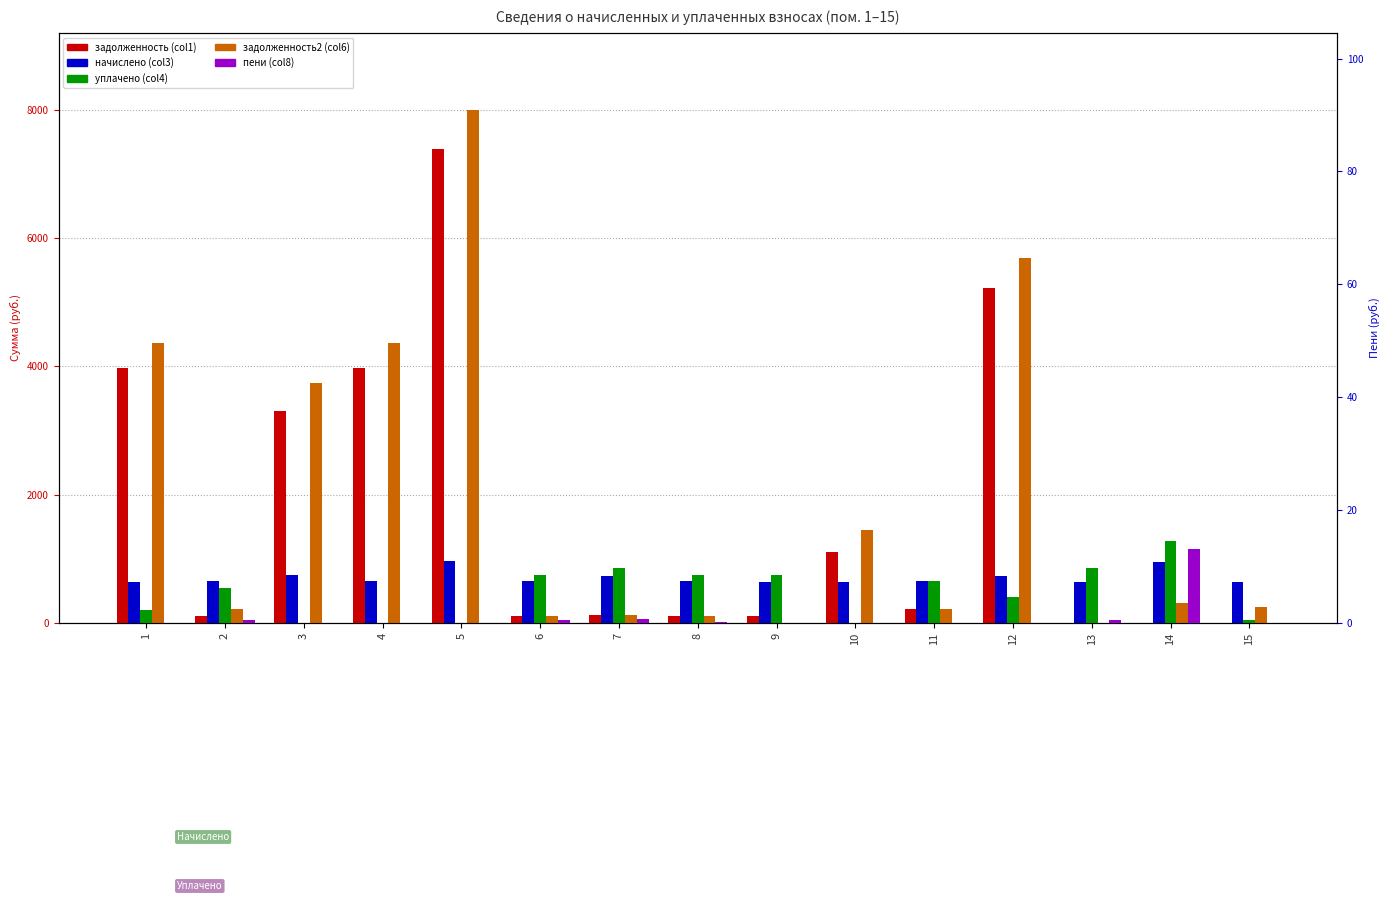

Which series has the largest total across all categories?

задолженность2 (col6)